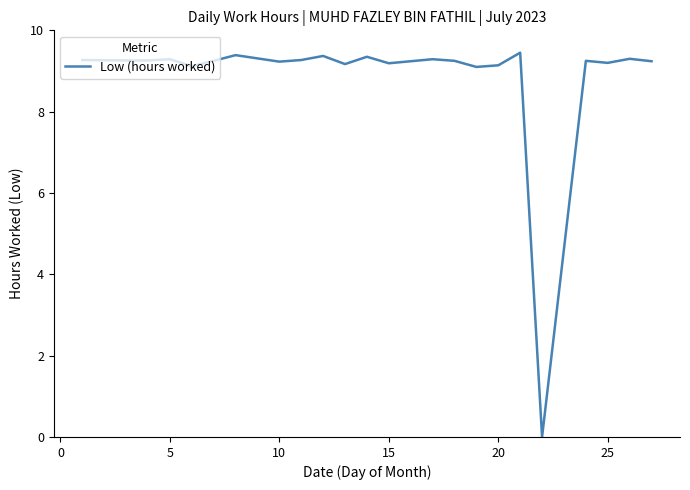

The chart shows a value of 15.5 at 5. True or false?

False